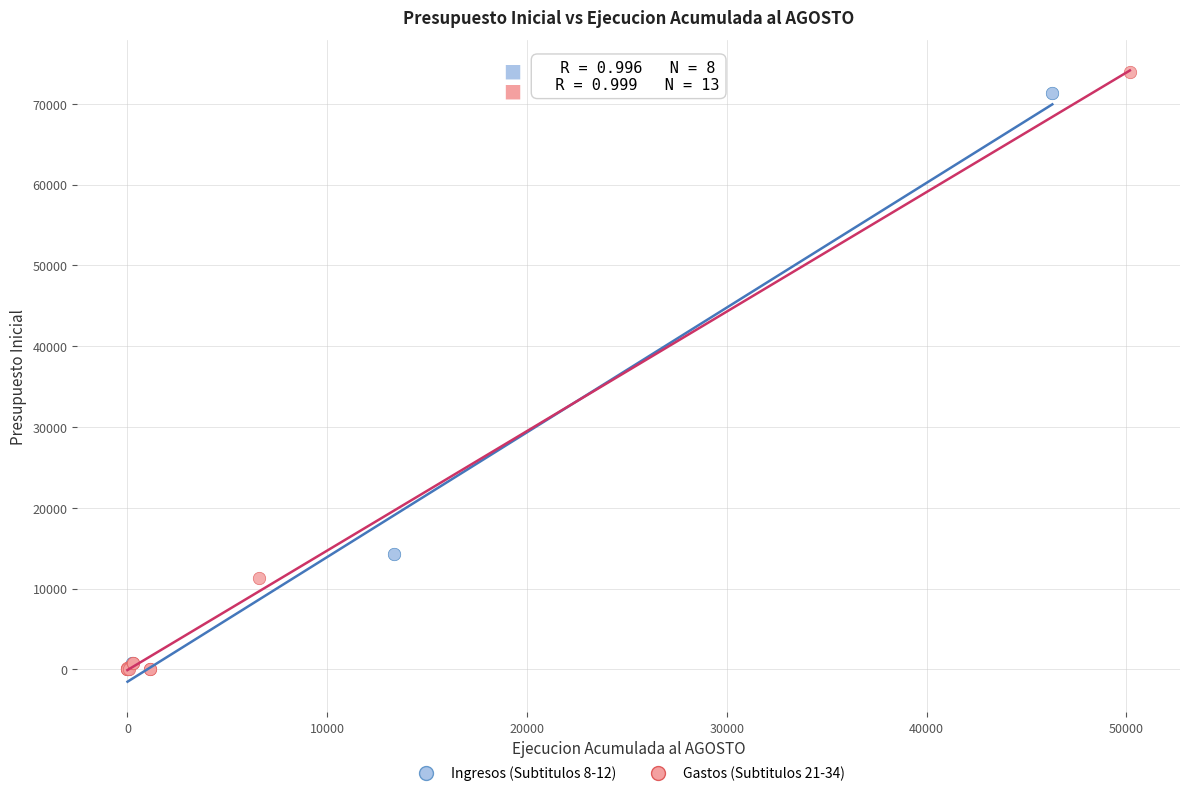

What are all the series names shown in the legend?

Ingresos (Subtitulos 8-12), Gastos (Subtitulos 21-34)